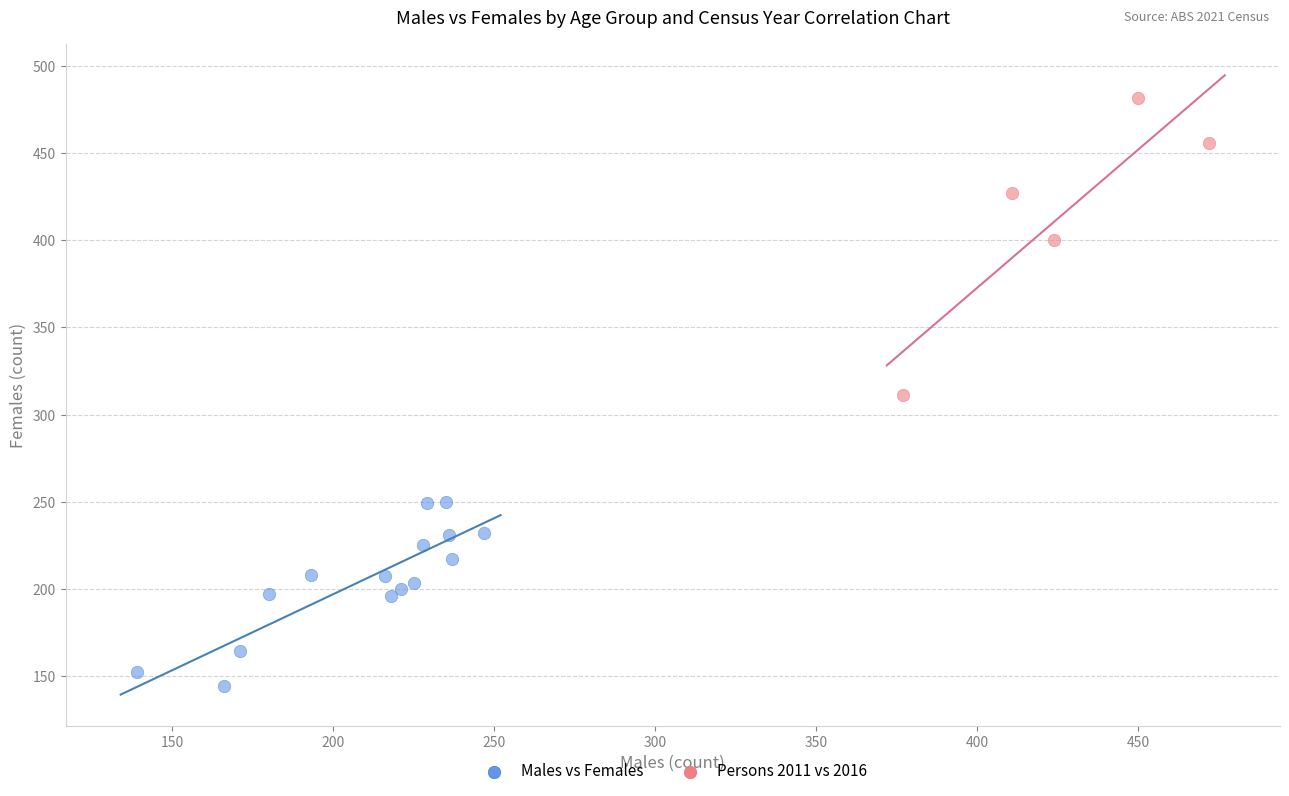

Which series reaches the minimum Y coordinate?

Males vs Females